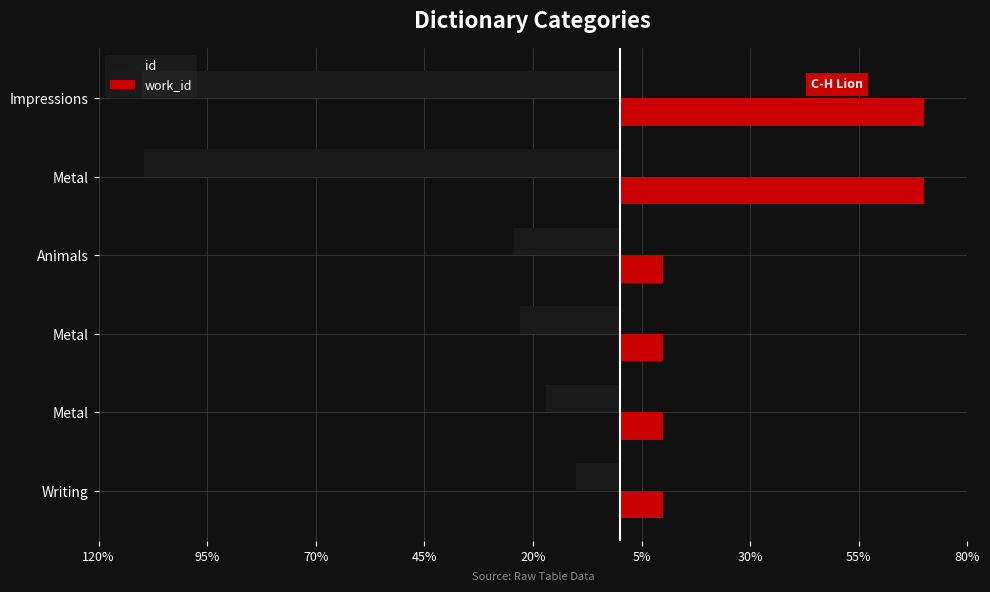

How many work_id values are between 10 and 70?

6